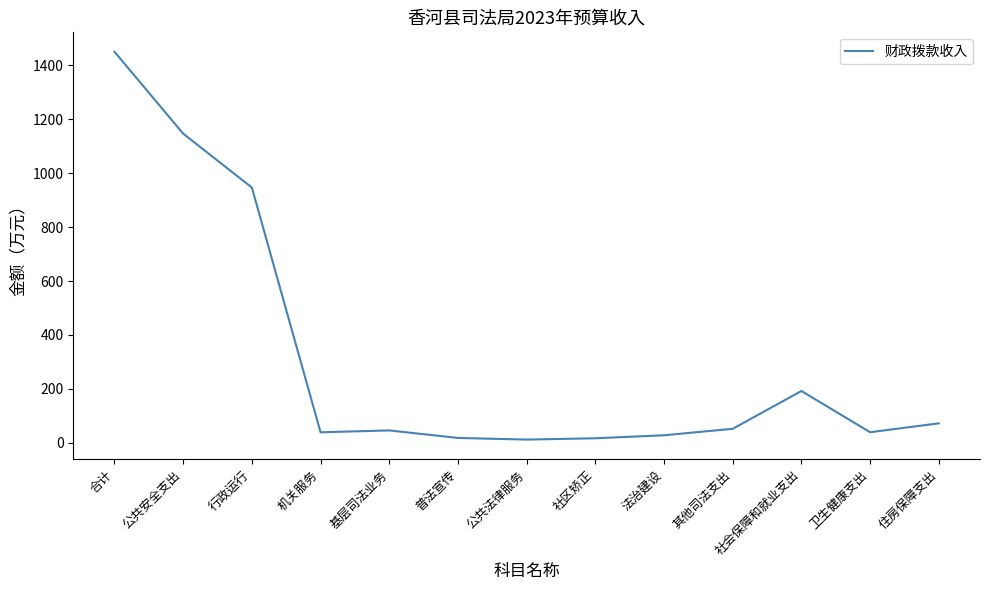

At which category does the chart reach its peak across all series?

合计